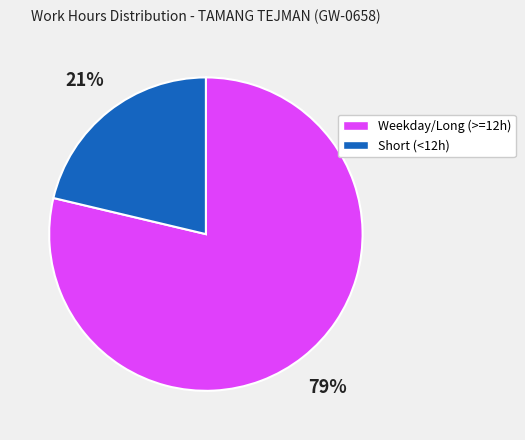

Is there any slice that represents more than half of the pie?

Yes